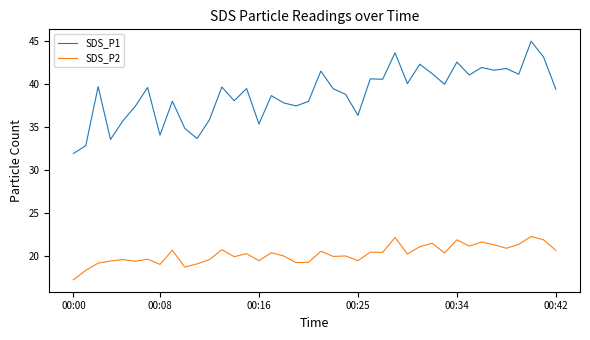

Is this an area chart (filled region under the line)?

No